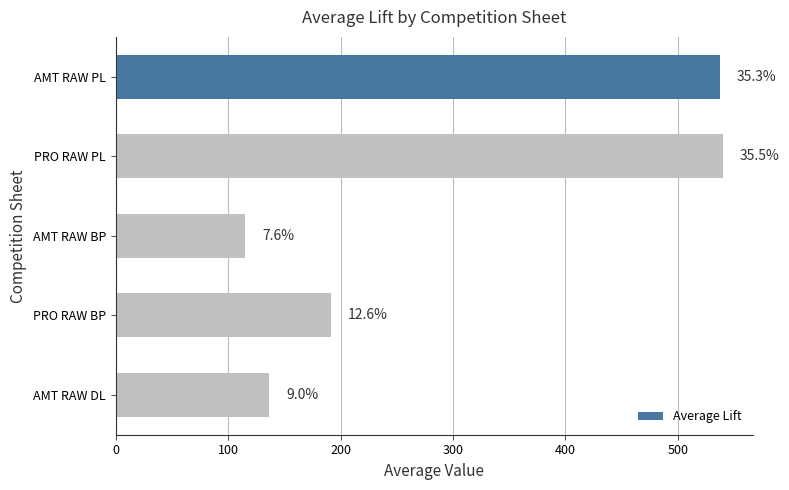

Does the chart contain any negative values?

No